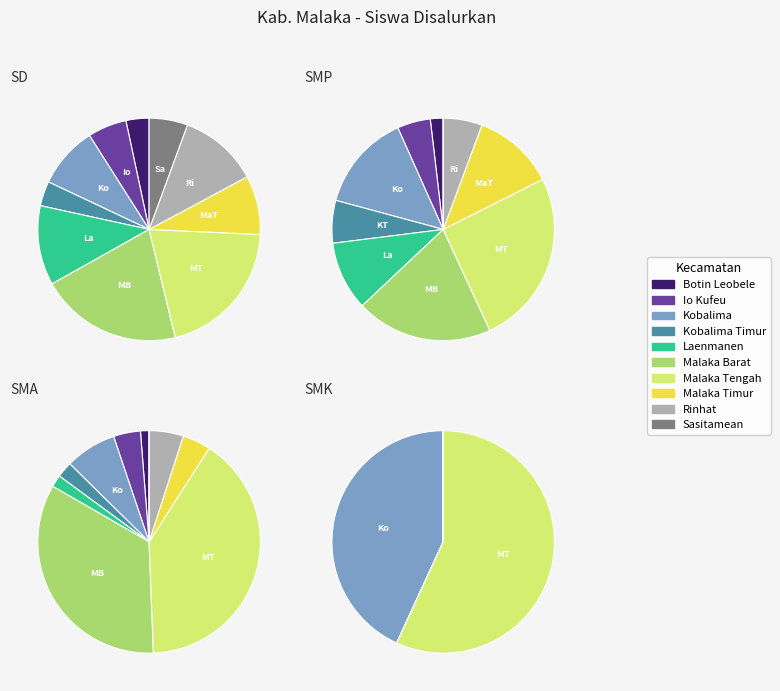

Which series changed the most between Kobalima and Kobalima Timur?

SD